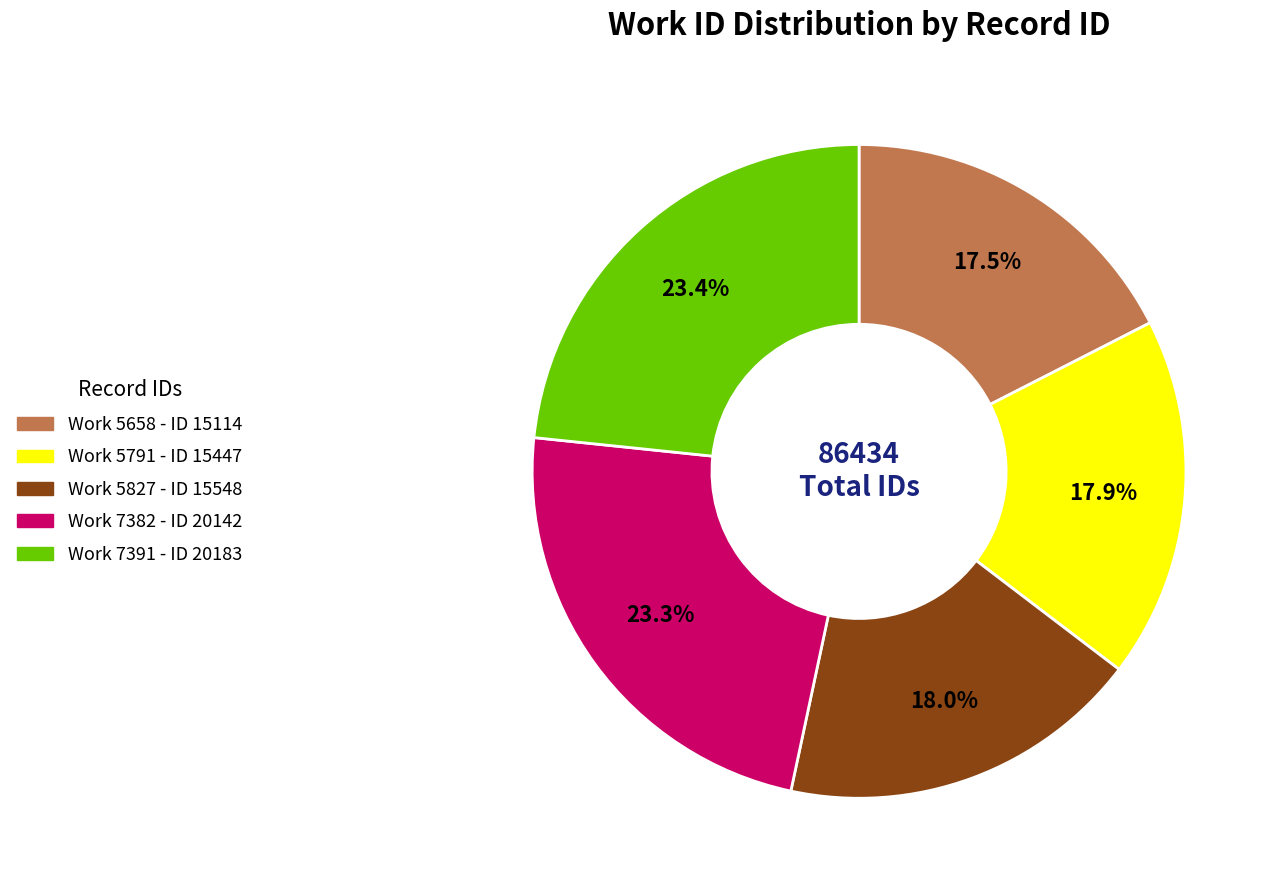

How many slices are in this pie chart?

5